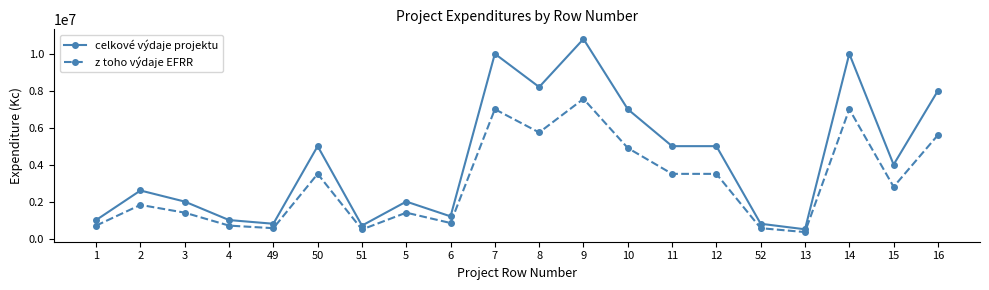

Which label corresponds to the smallest value in the chart?

13